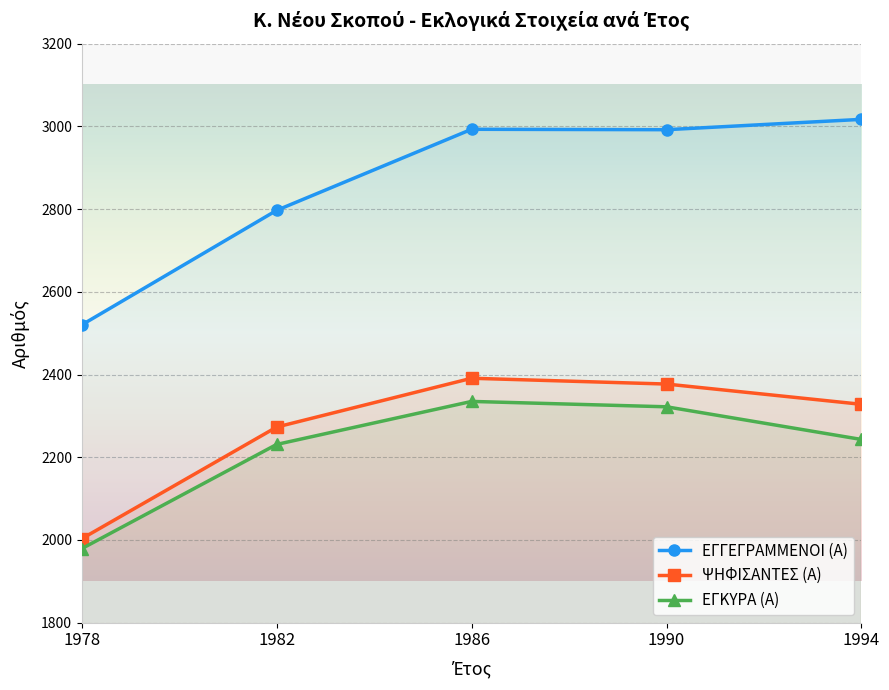

What is the maximum value shown in the chart?

3017